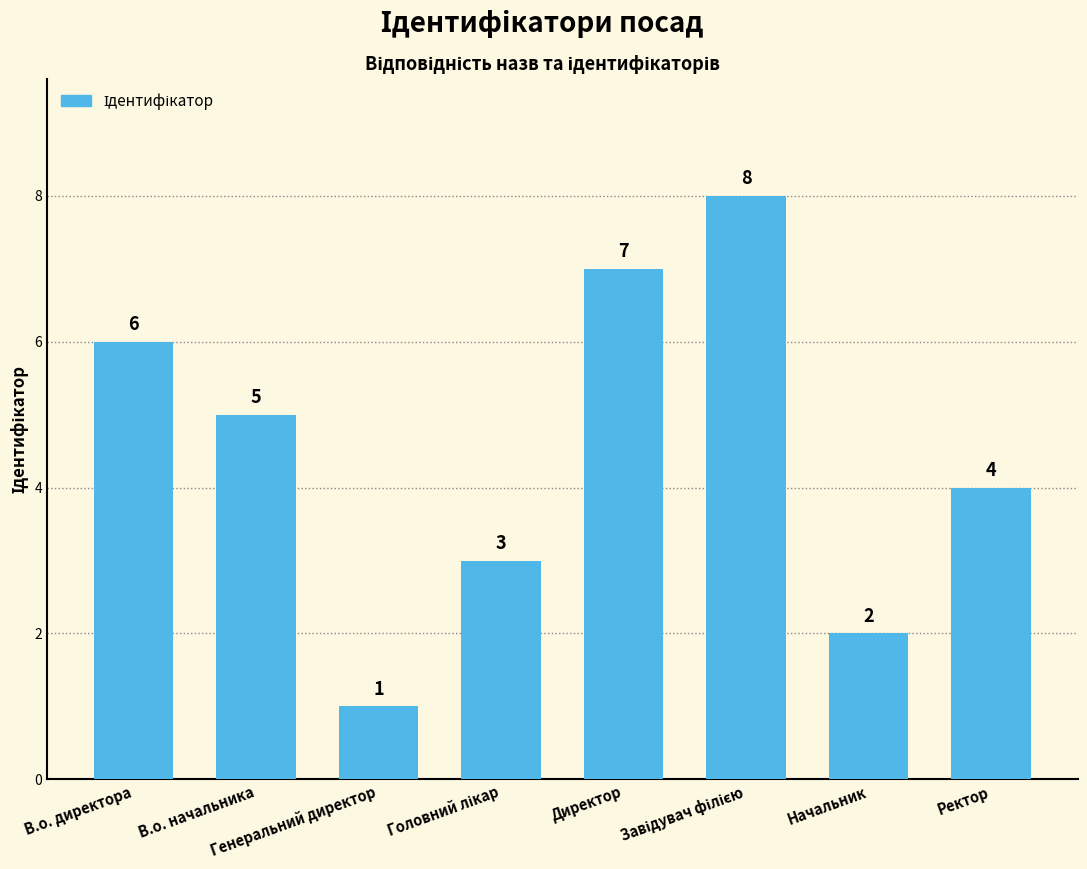

What is the smallest value displayed?

1